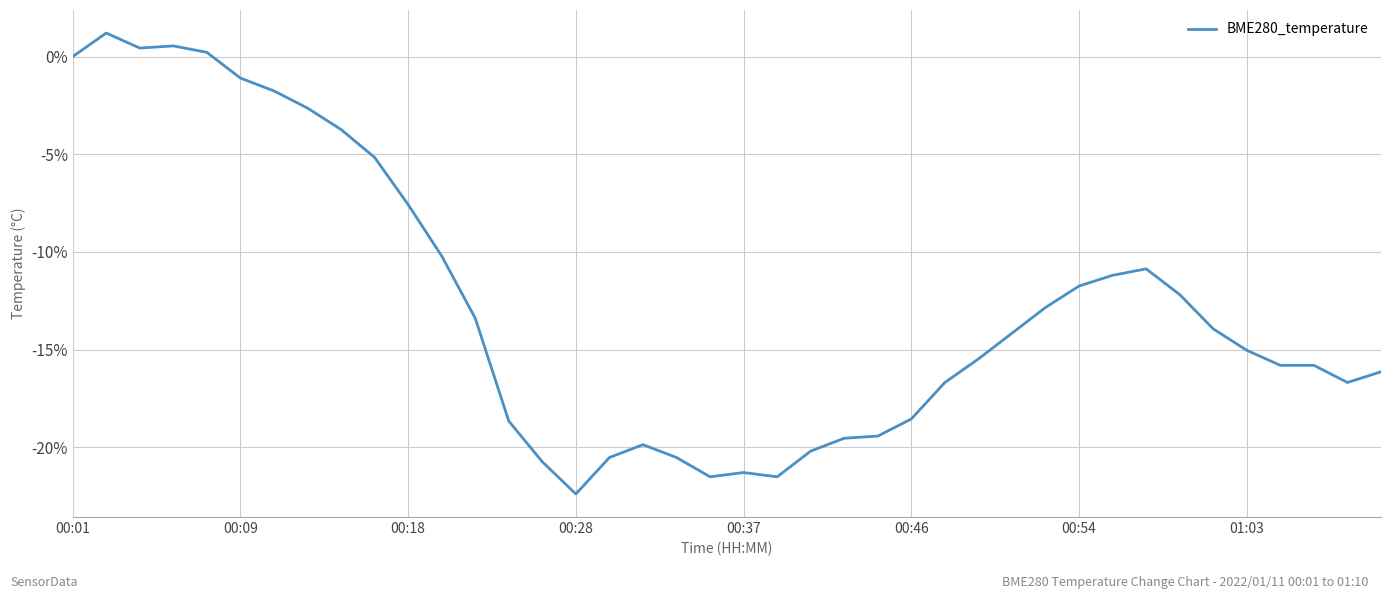

What is the maximum value shown in the chart?

1.2